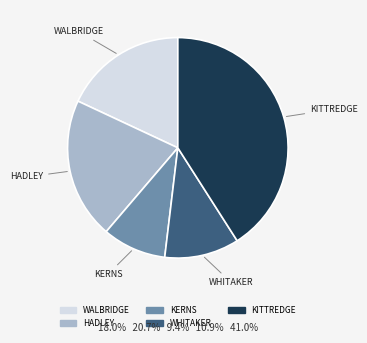

How many segments does this pie chart have?

5